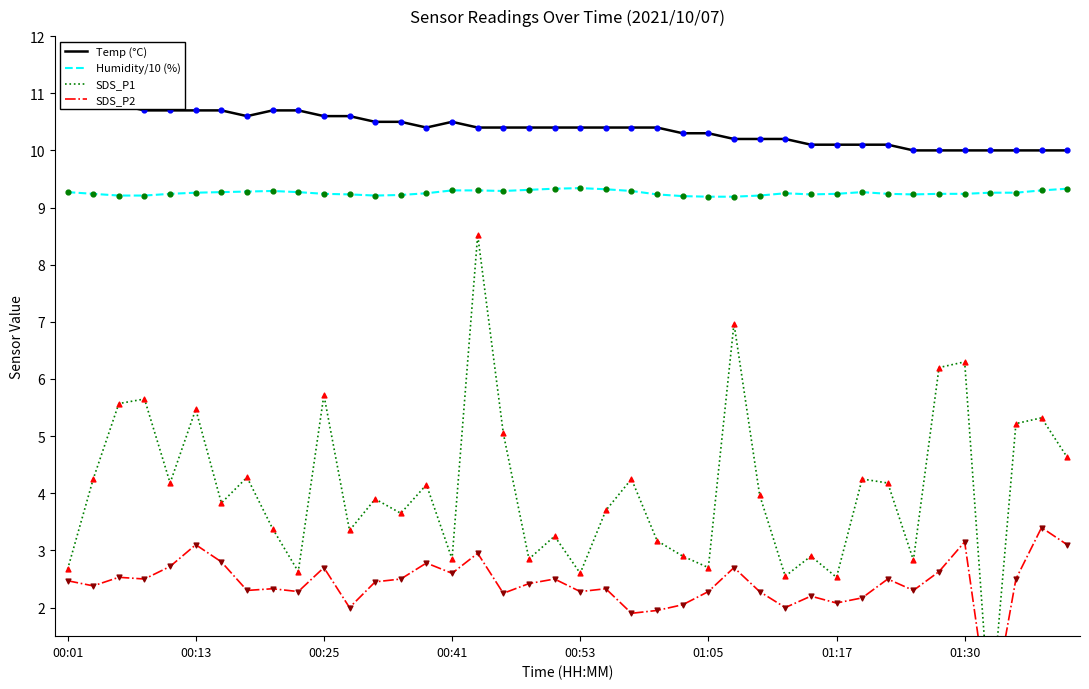

Which series reaches the minimum Y coordinate?

SDS_P1